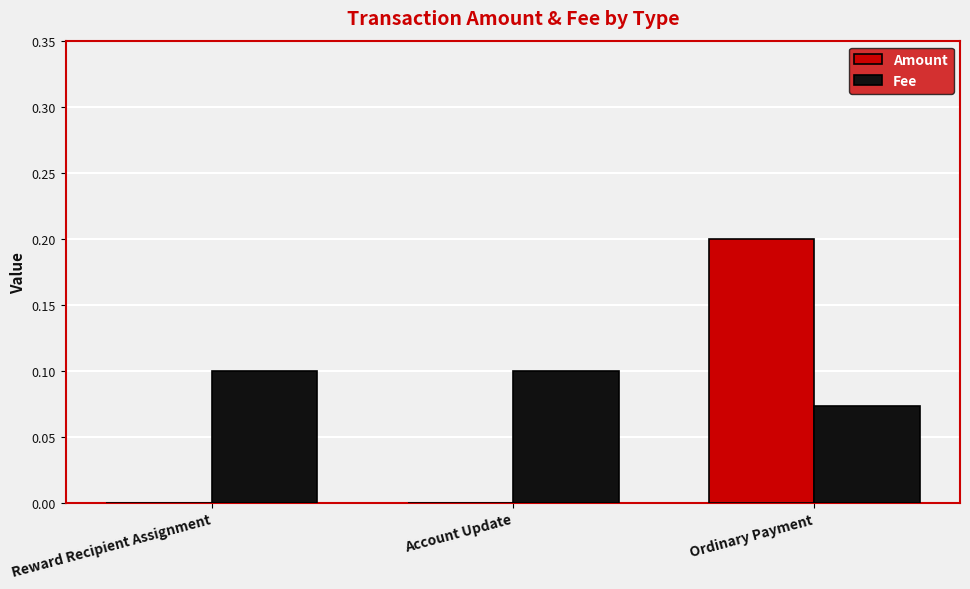

Is it true that Amount equals 0.2 at Ordinary Payment?

True